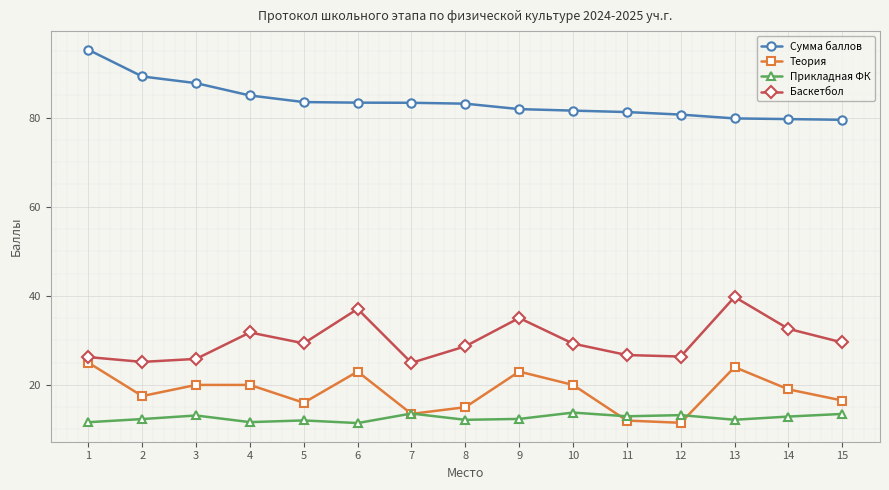

The Сумма баллов series shows 83.3 at 7. True or false?

True